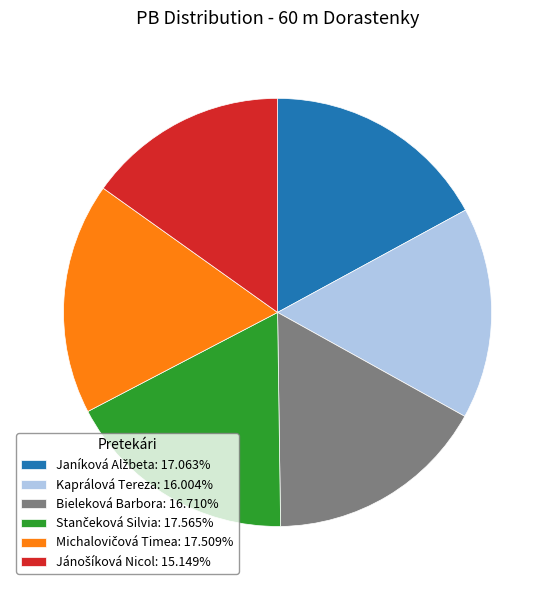

Does any single category account for the majority?

No